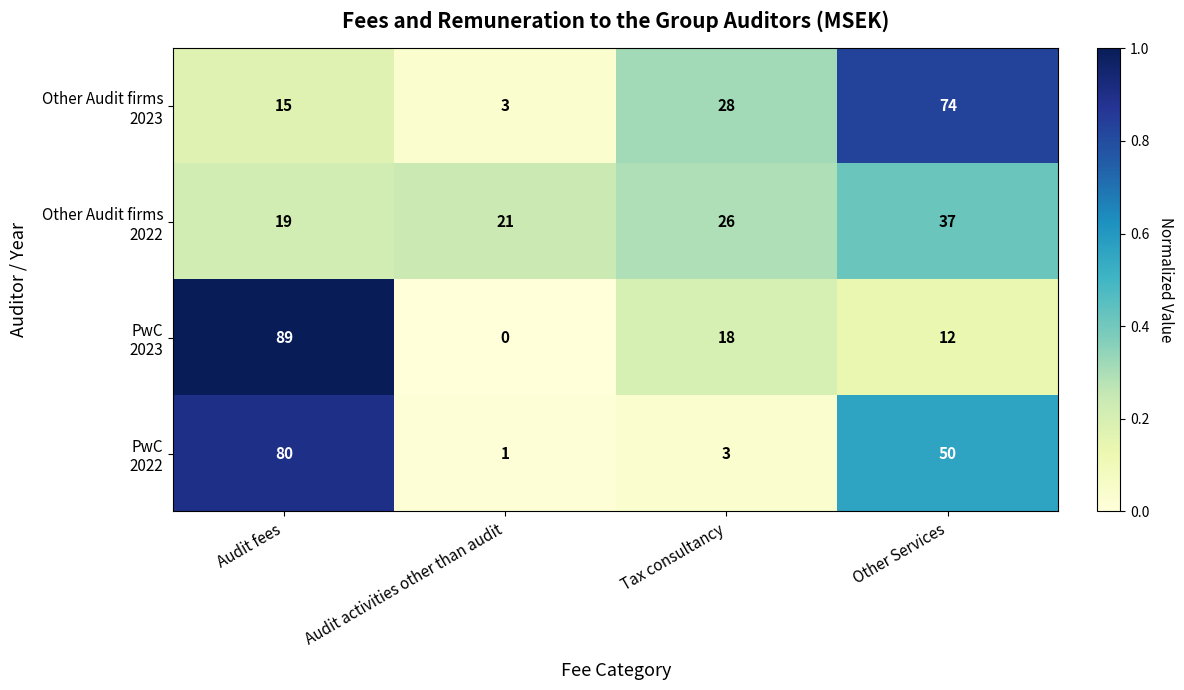

What is the total value across all series at Other Services?

173